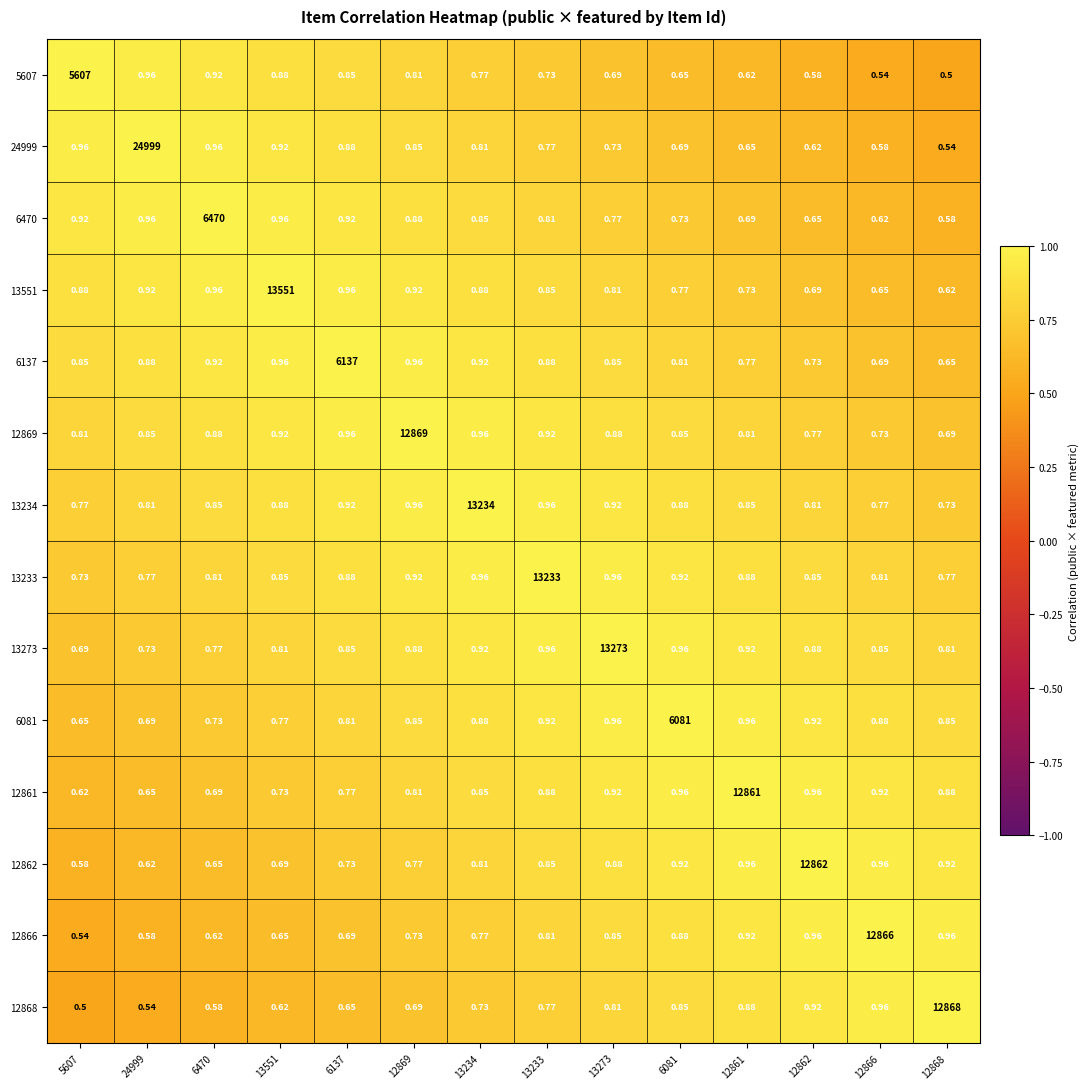

Reading right to left, extract all data points from this chart.

5607: 12868=0.5	12866=0.5	12862=0.6	12861=0.6	6081=0.7	13273=0.7	13233=0.7	13234=0.8	12869=0.8	6137=0.8	13551=0.9	6470=0.9	24999=1.0	5607=5607.0
24999: 12868=0.5	12866=0.6	12862=0.6	12861=0.7	6081=0.7	13273=0.7	13233=0.8	13234=0.8	12869=0.8	6137=0.9	13551=0.9	6470=1.0	24999=24999.0	5607=1.0
6470: 12868=0.6	12866=0.6	12862=0.7	12861=0.7	6081=0.7	13273=0.8	13233=0.8	13234=0.8	12869=0.9	6137=0.9	13551=1.0	6470=6470.0	24999=1.0	5607=0.9
13551: 12868=0.6	12866=0.7	12862=0.7	12861=0.7	6081=0.8	13273=0.8	13233=0.8	13234=0.9	12869=0.9	6137=1.0	13551=13551.0	6470=1.0	24999=0.9	5607=0.9
6137: 12868=0.7	12866=0.7	12862=0.7	12861=0.8	6081=0.8	13273=0.8	13233=0.9	13234=0.9	12869=1.0	6137=6137.0	13551=1.0	6470=0.9	24999=0.9	5607=0.8
12869: 12868=0.7	12866=0.7	12862=0.8	12861=0.8	6081=0.8	13273=0.9	13233=0.9	13234=1.0	12869=12869.0	6137=1.0	13551=0.9	6470=0.9	24999=0.8	5607=0.8
13234: 12868=0.7	12866=0.8	12862=0.8	12861=0.8	6081=0.9	13273=0.9	13233=1.0	13234=13234.0	12869=1.0	6137=0.9	13551=0.9	6470=0.8	24999=0.8	5607=0.8
13233: 12868=0.8	12866=0.8	12862=0.8	12861=0.9	6081=0.9	13273=1.0	13233=13233.0	13234=1.0	12869=0.9	6137=0.9	13551=0.8	6470=0.8	24999=0.8	5607=0.7
13273: 12868=0.8	12866=0.8	12862=0.9	12861=0.9	6081=1.0	13273=13273.0	13233=1.0	13234=0.9	12869=0.9	6137=0.8	13551=0.8	6470=0.8	24999=0.7	5607=0.7
6081: 12868=0.8	12866=0.9	12862=0.9	12861=1.0	6081=6081.0	13273=1.0	13233=0.9	13234=0.9	12869=0.8	6137=0.8	13551=0.8	6470=0.7	24999=0.7	5607=0.7
12861: 12868=0.9	12866=0.9	12862=1.0	12861=12861.0	6081=1.0	13273=0.9	13233=0.9	13234=0.8	12869=0.8	6137=0.8	13551=0.7	6470=0.7	24999=0.7	5607=0.6
12862: 12868=0.9	12866=1.0	12862=12862.0	12861=1.0	6081=0.9	13273=0.9	13233=0.8	13234=0.8	12869=0.8	6137=0.7	13551=0.7	6470=0.7	24999=0.6	5607=0.6
12866: 12868=1.0	12866=12866.0	12862=1.0	12861=0.9	6081=0.9	13273=0.8	13233=0.8	13234=0.8	12869=0.7	6137=0.7	13551=0.7	6470=0.6	24999=0.6	5607=0.5
12868: 12868=12868.0	12866=1.0	12862=0.9	12861=0.9	6081=0.8	13273=0.8	13233=0.8	13234=0.7	12869=0.7	6137=0.7	13551=0.6	6470=0.6	24999=0.5	5607=0.5